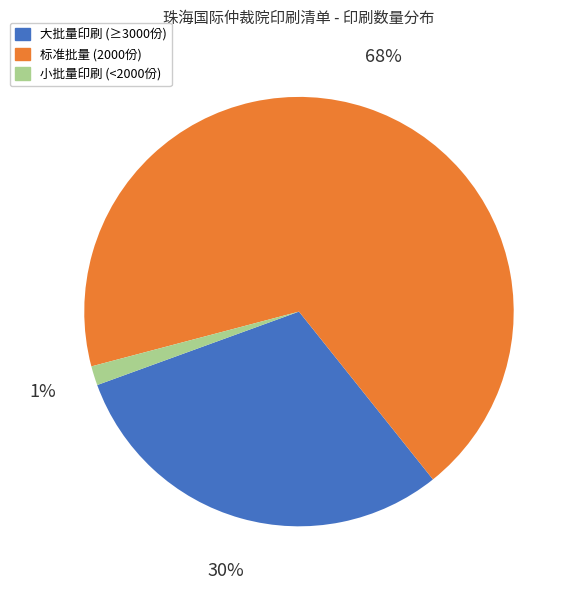

Between 标准批量 (2000份) and 小批量印刷 (<2000份), which is larger?

标准批量 (2000份)